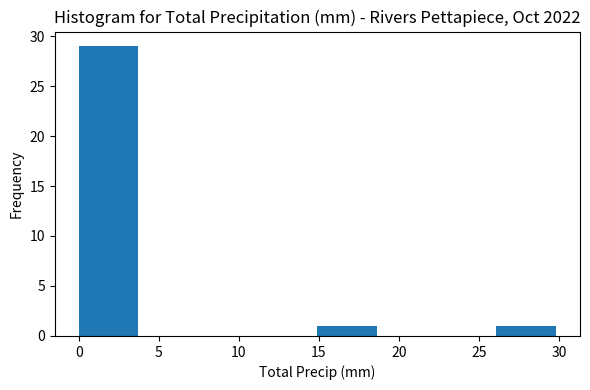

Which range on the x-axis has the tallest bar?

0.0 to 3.5